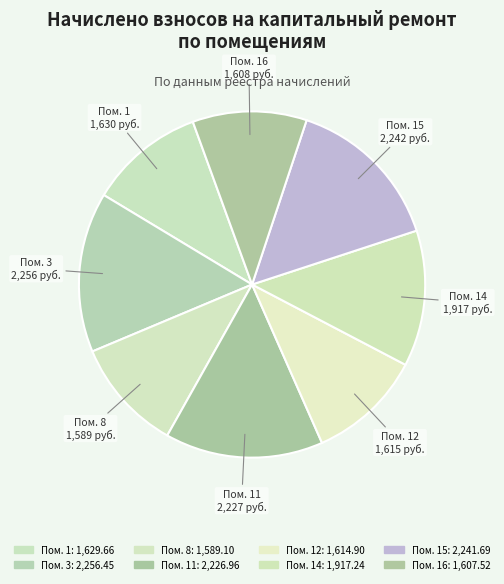

Combined, do Пом. 14 and Пом. 8 account for over 50%?

No